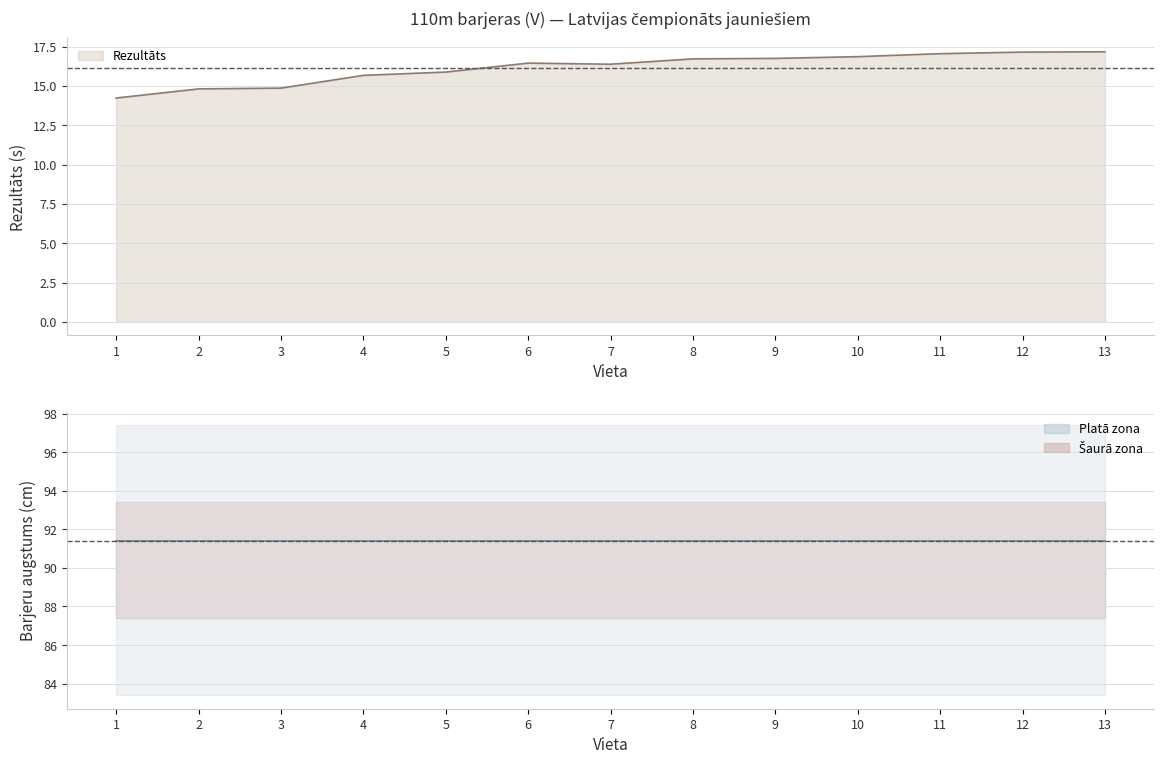

At which category does the chart reach its peak across all series?

13